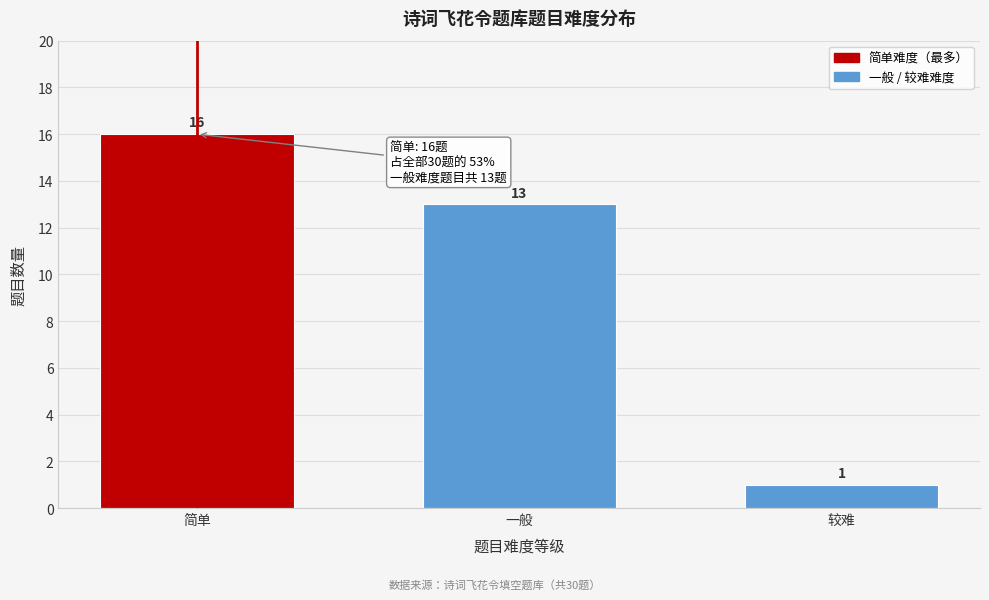

Reading left to right, transcribe all the data shown in this chart.

简单=16	一般=13	较难=1